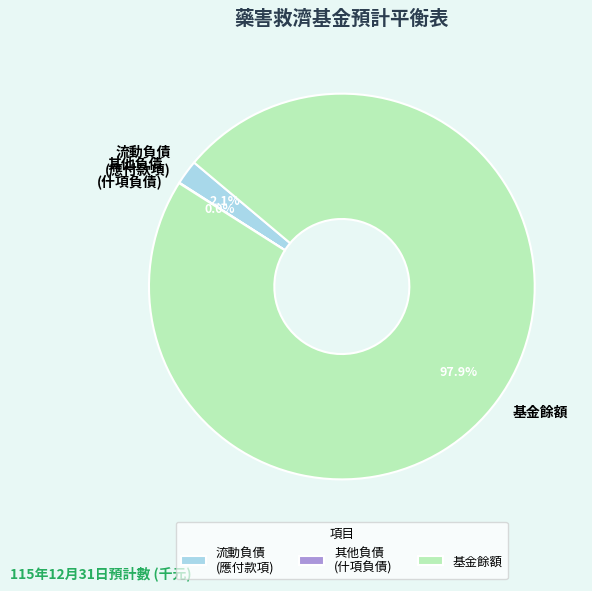

Combined, do 流動負債 (應付款項) and 基金餘額 account for over 50%?

Yes